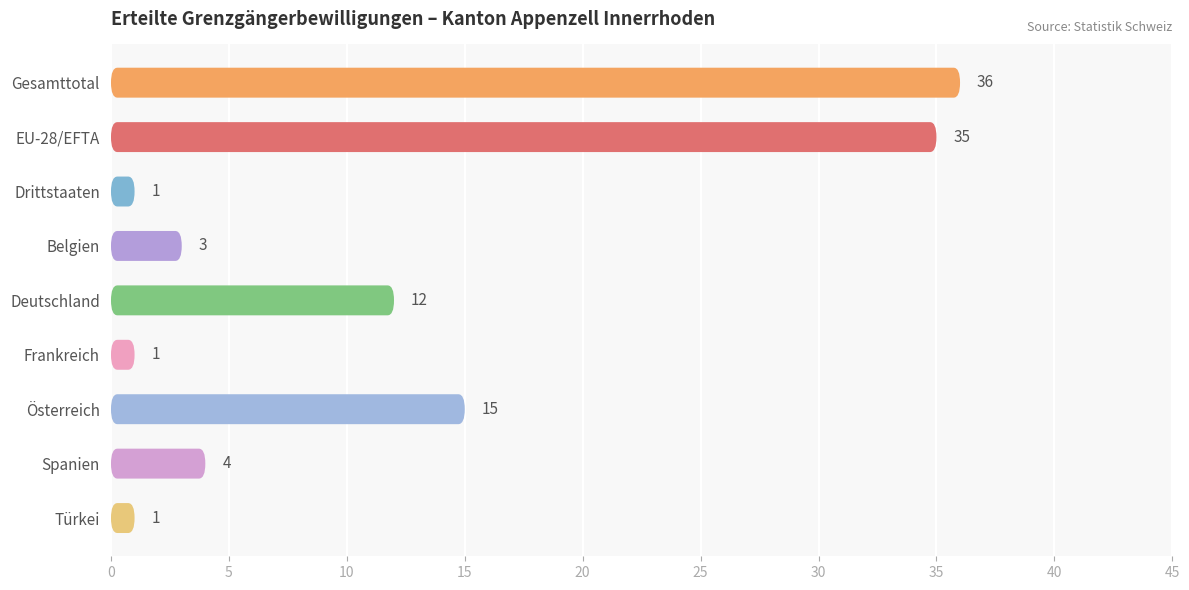

What is the difference between the maximum and second lowest values?

35